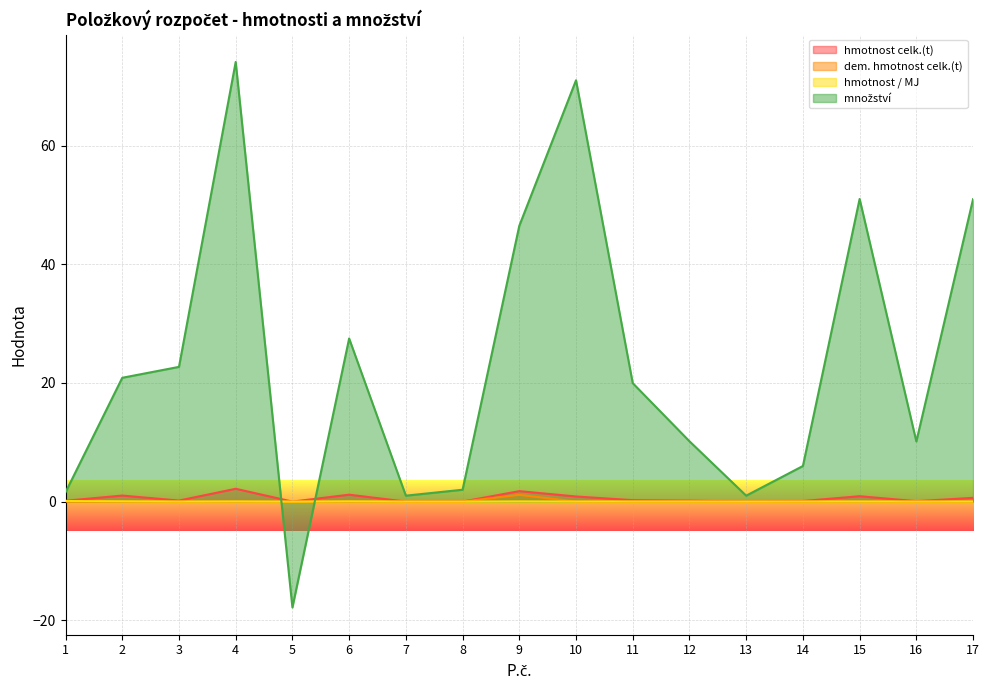

What are all the series names shown in the legend?

hmotnost celk.(t), dem. hmotnost celk.(t), hmotnost / MJ, množství